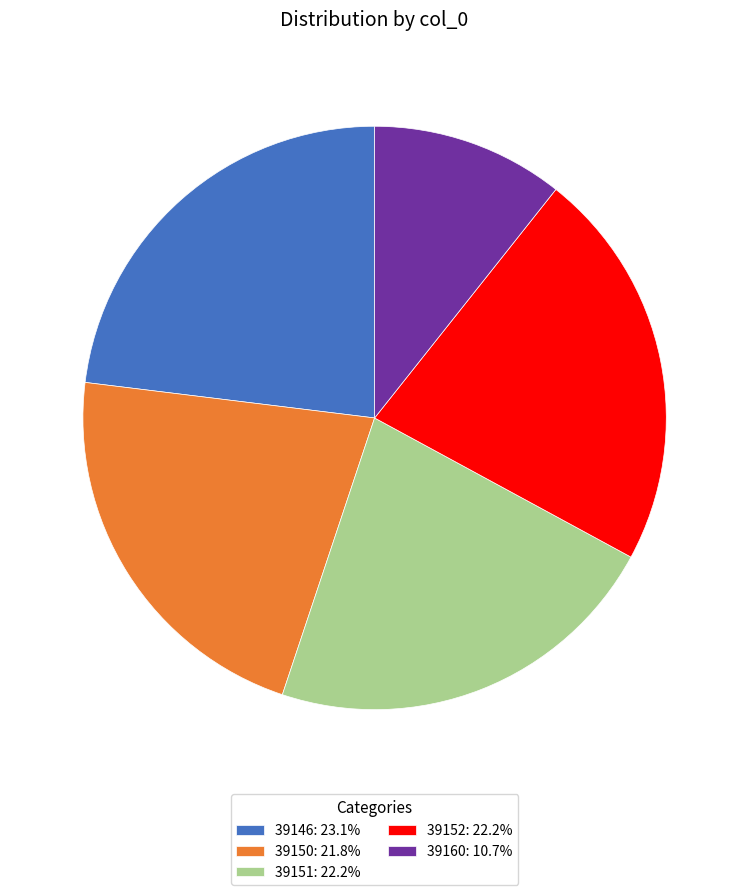

Approximately how many times larger is the value at 39152: 22.2% compared to 39150: 21.8%?

1.0